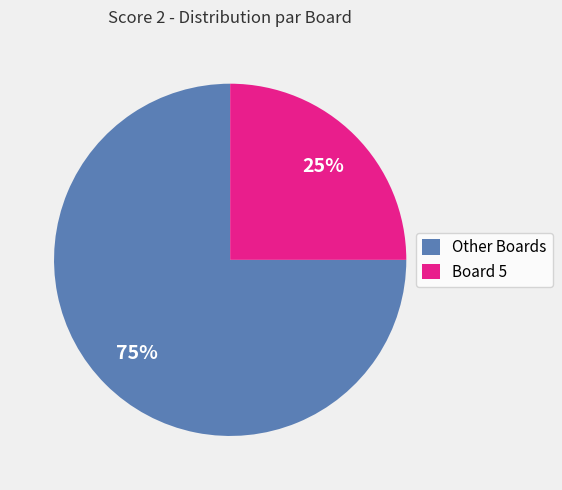

To the nearest percent, what is the average slice percentage?

50%